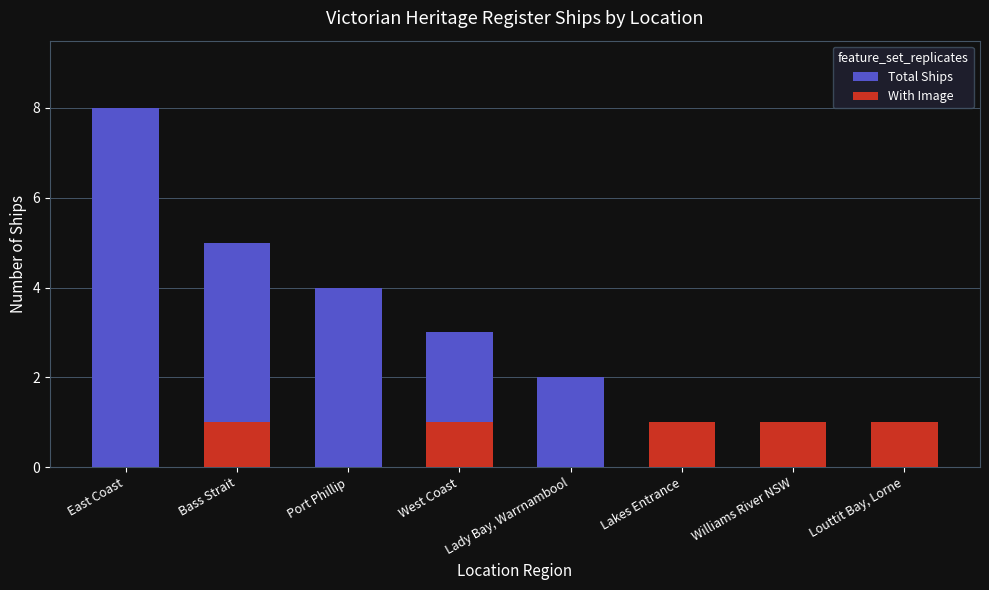

What are all the series names shown in the legend?

Total Ships, With Image